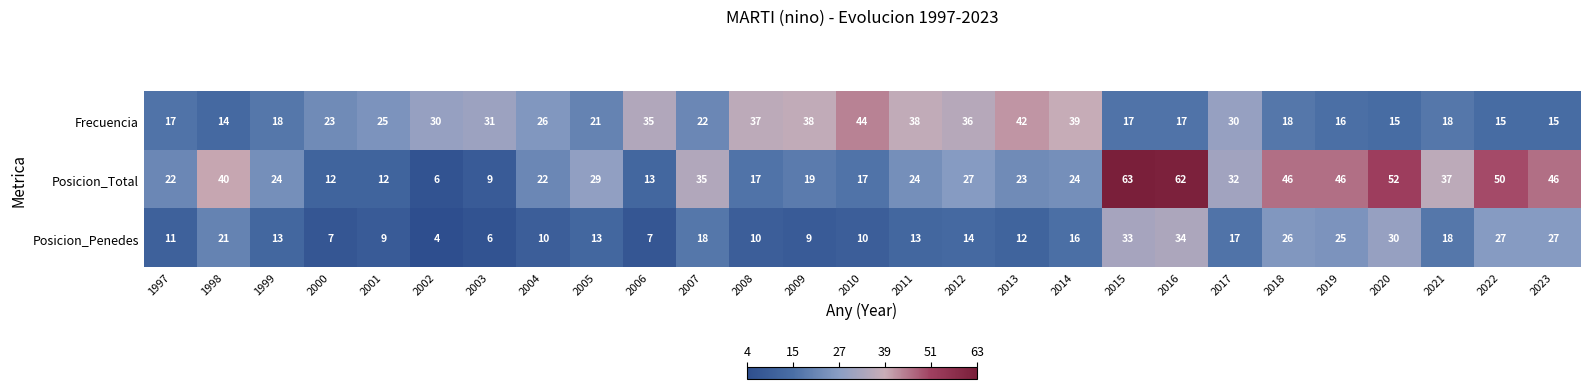

Which label corresponds to the largest value in the chart?

2015